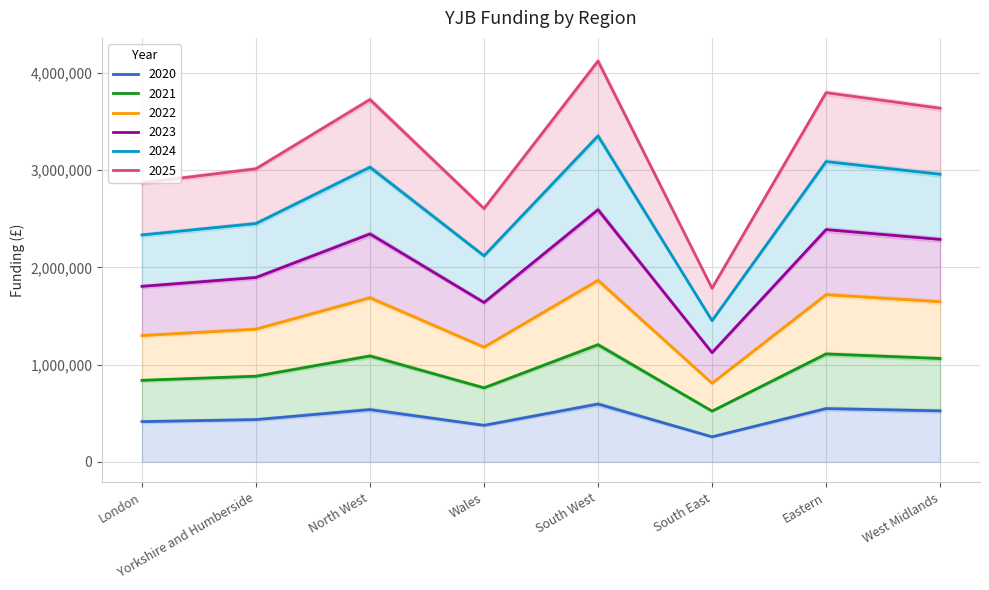

How many lines are shown in the chart?

6